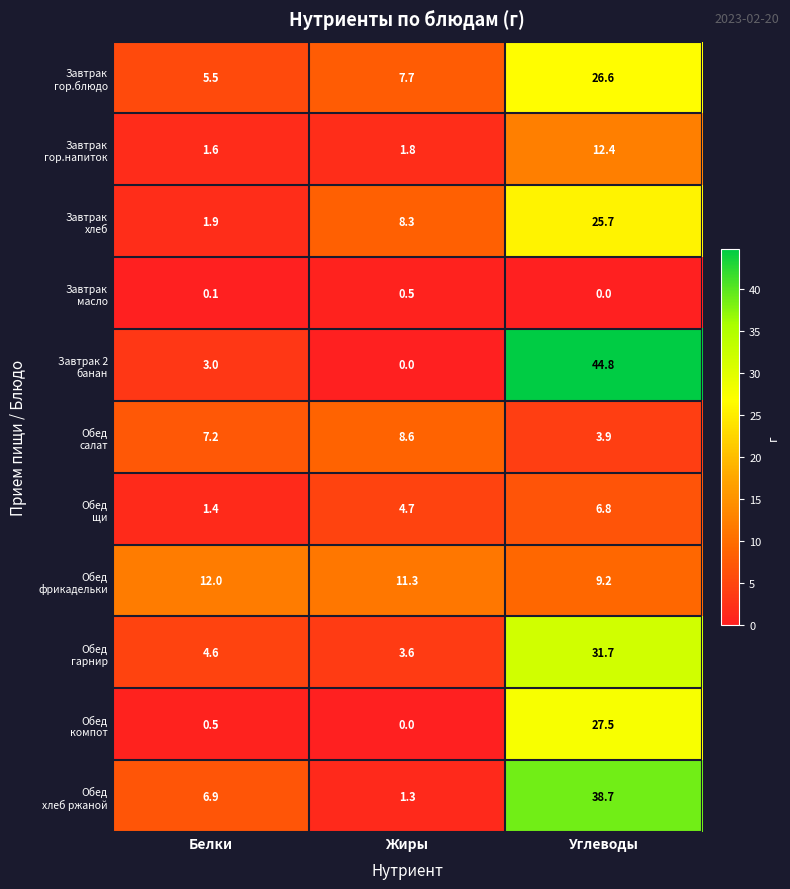

What is the spread (max minus min) of values at Жиры?

11.3